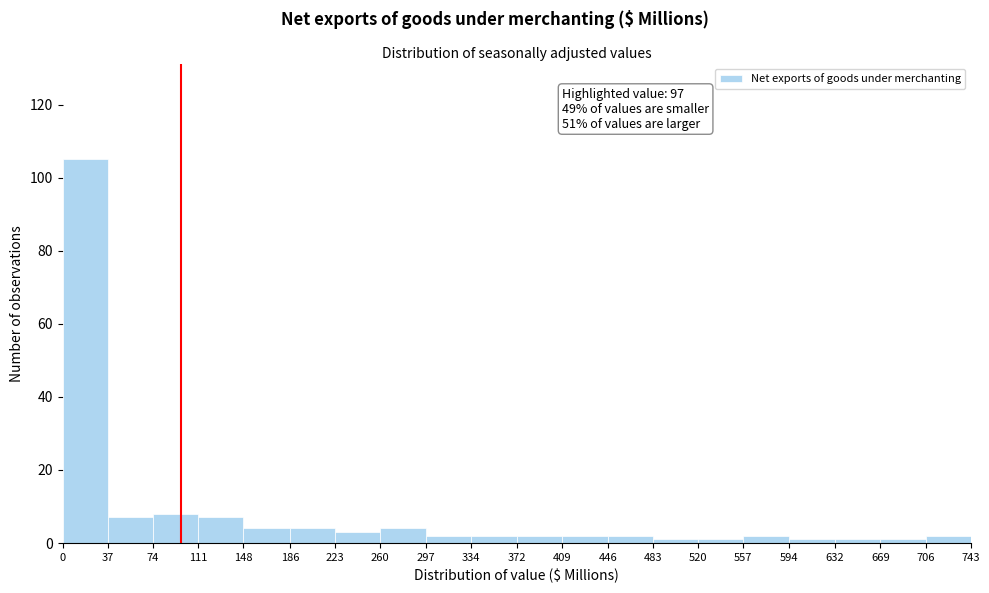

Over which range of the x-axis is the bar tallest?

0 to 37